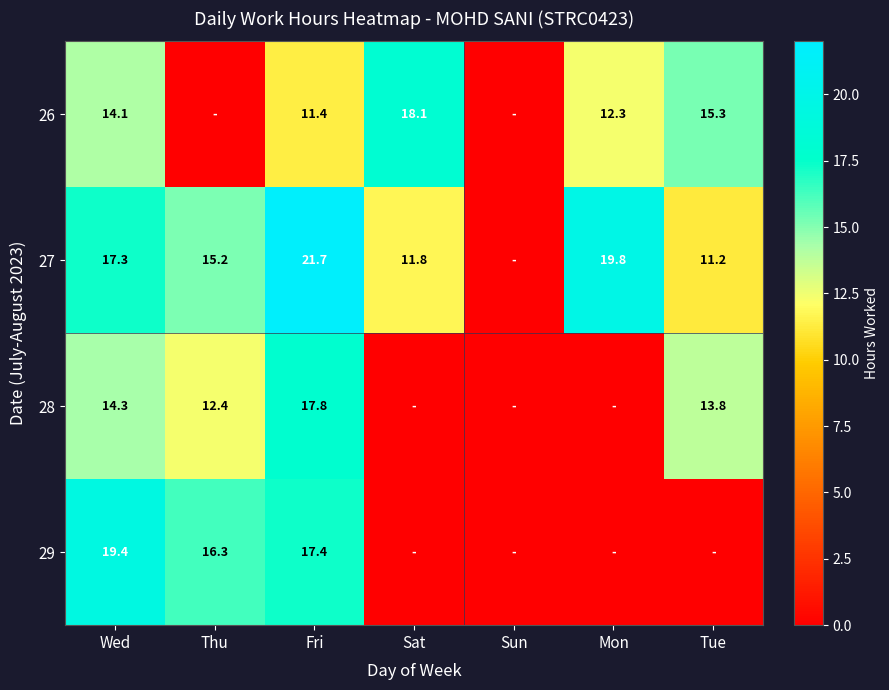

The value of 28 at Thu is 12.4. True or false?

True